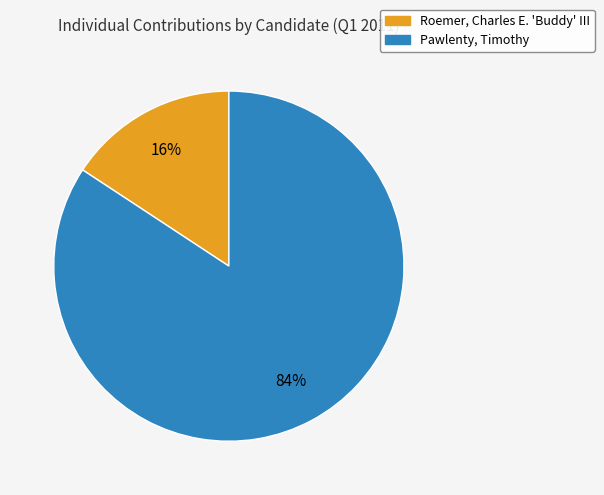

To the nearest percent, what is the combined percentage of Pawlenty, Timothy and Roemer, Charles E. 'Buddy' III?

100%